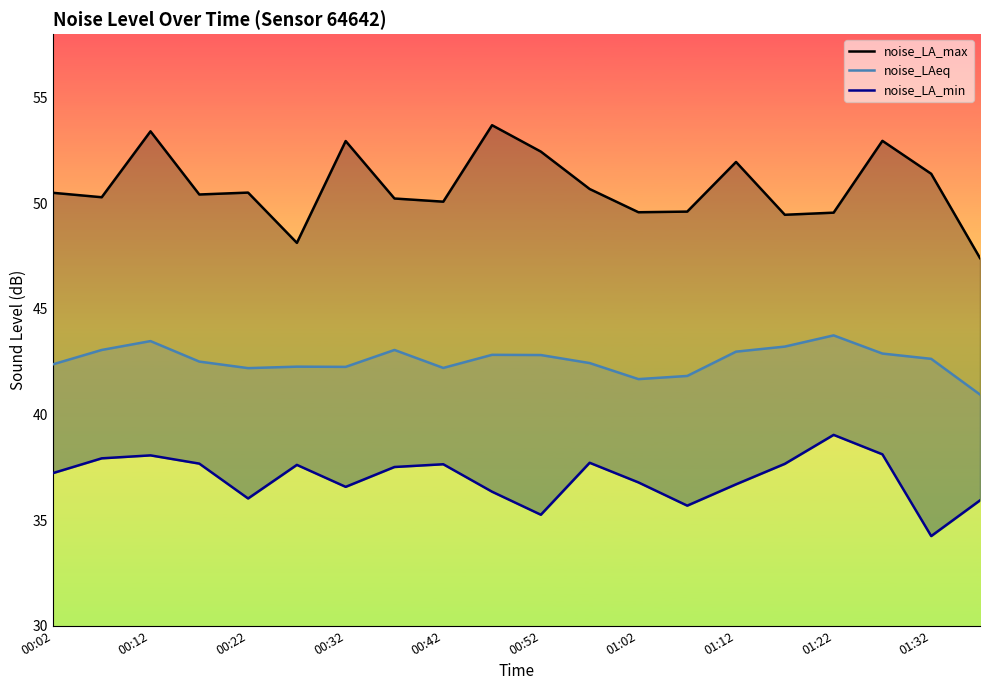

What is the sum of all noise_LA_min values?

739.6